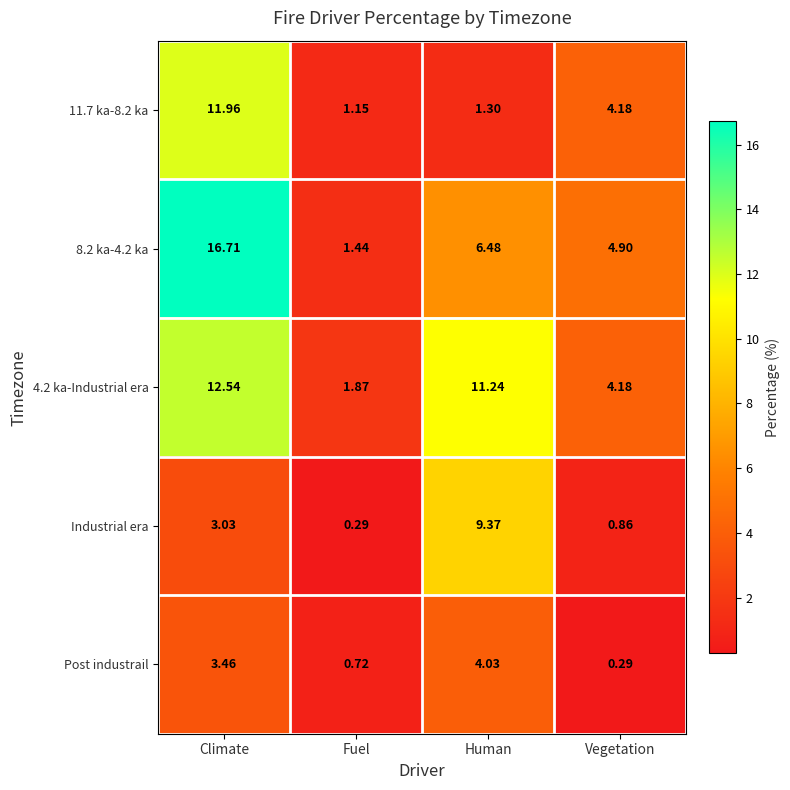

Which series changed the most between Climate and Vegetation?

8.2 ka-4.2 ka